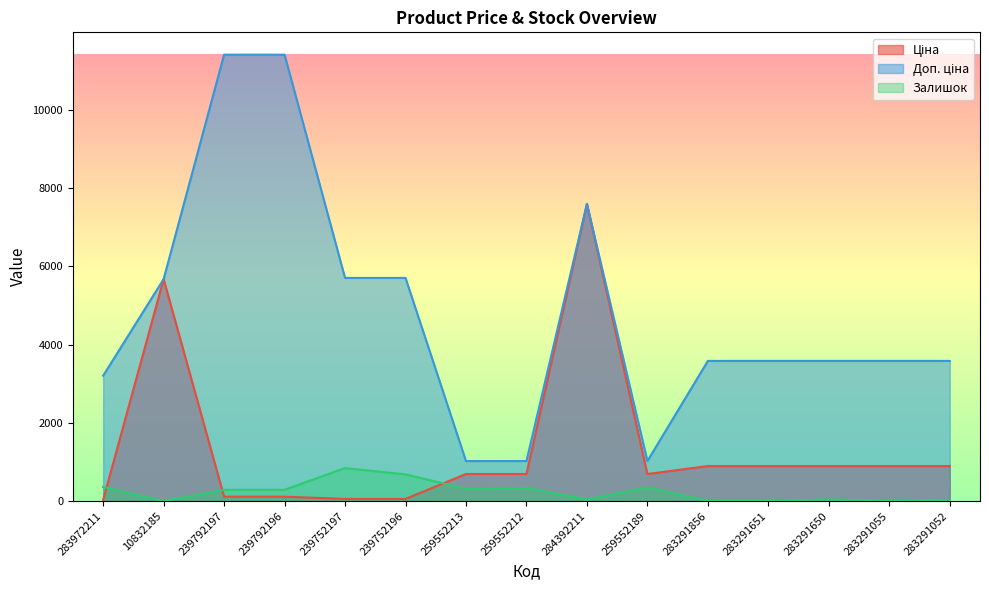

What is the label of the 3rd point from the left?

239792197